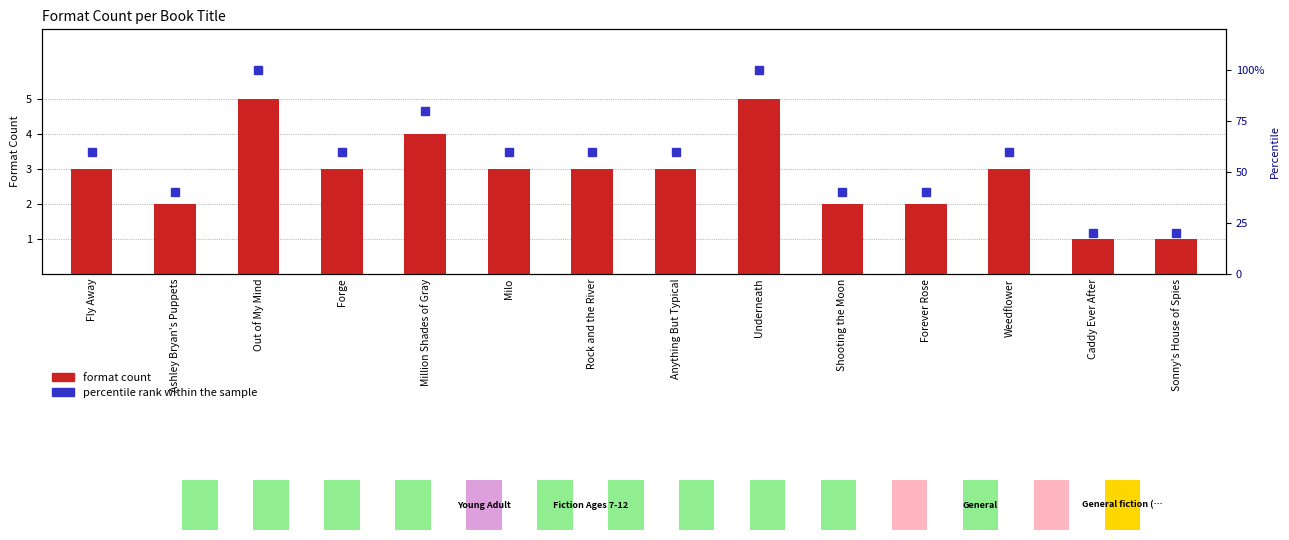

Is the value of percentile rank within the sample at Weedflower greater than the value of format count at Shooting the Moon?

Yes